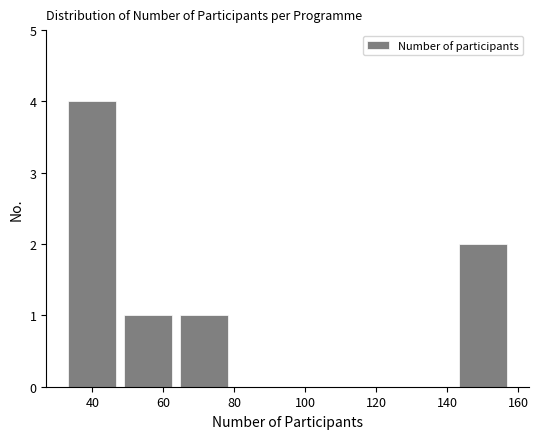

Reading left to right, list every bar in this chart as the range it spans on the x-axis followed by its height. Neither the bar edges nor the heights are printed on the chart, so give them approximately, as read against the axes.

32 to 48: 4
48 to 64: 1
64 to 80: 1
80 to 96: 0
96 to 110: 0
110 to 126: 0
126 to 142: 0
142 to 158: 2